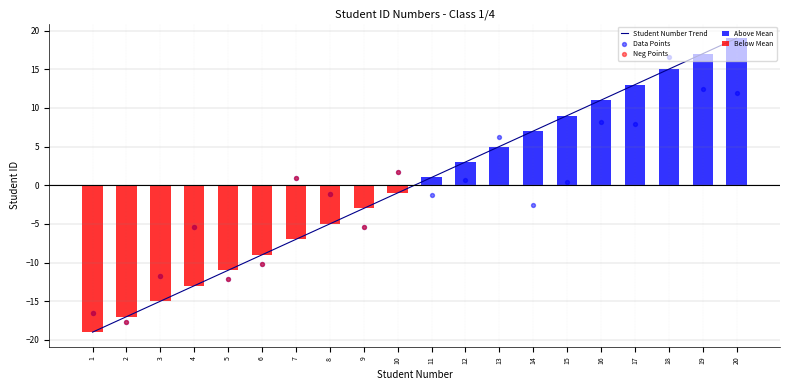

What is the change in value from 13 to 19?

+12